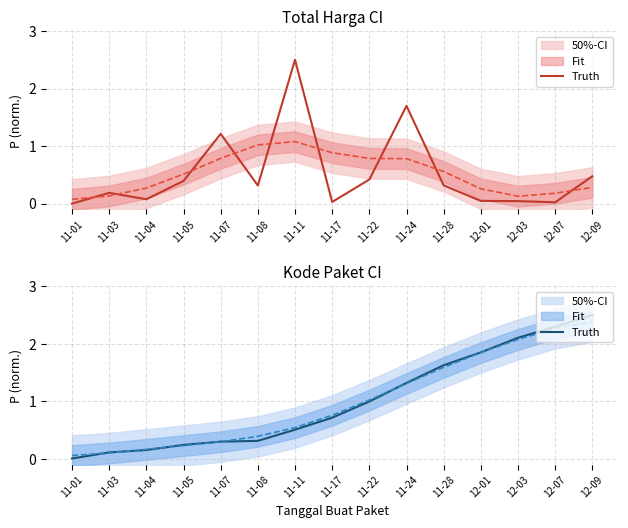

True or false: the data has more than 2 interior local peaks.

False